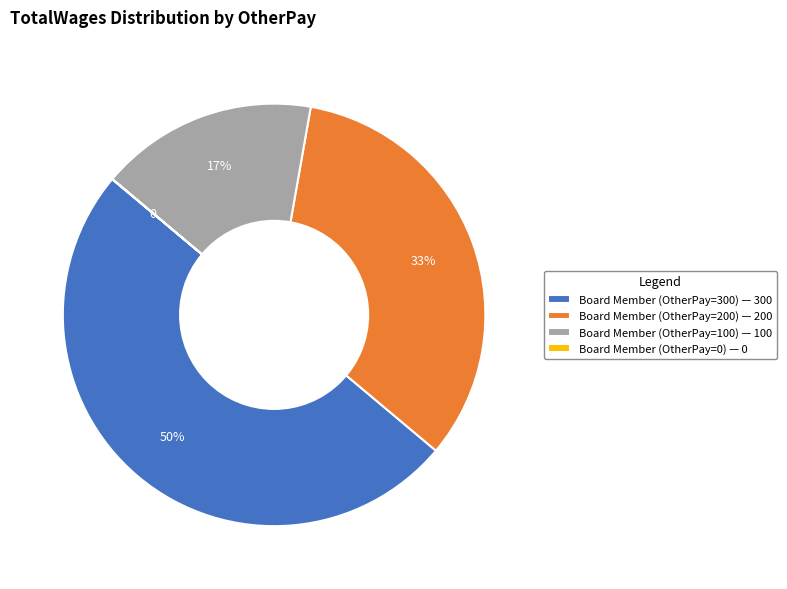

To the nearest percent, what is the difference between the largest and smallest slice percentages?

50%